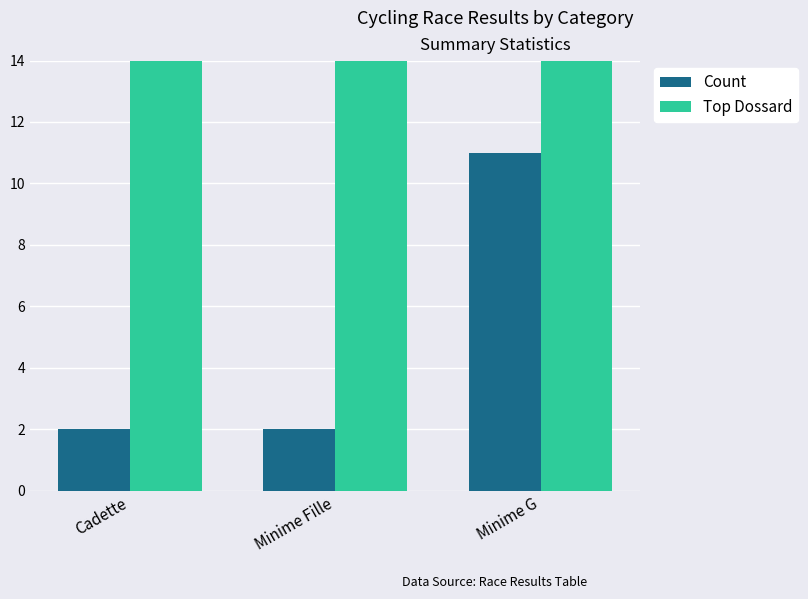

How many groups of bars are there?

3